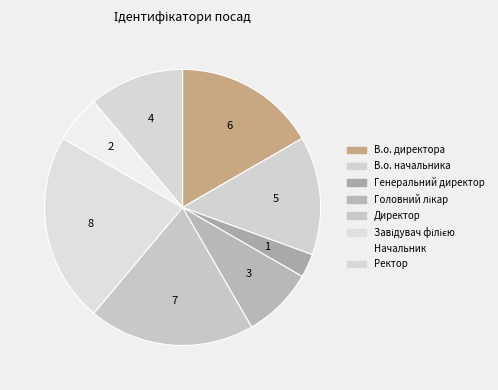

Count the number of slices in the pie.

8